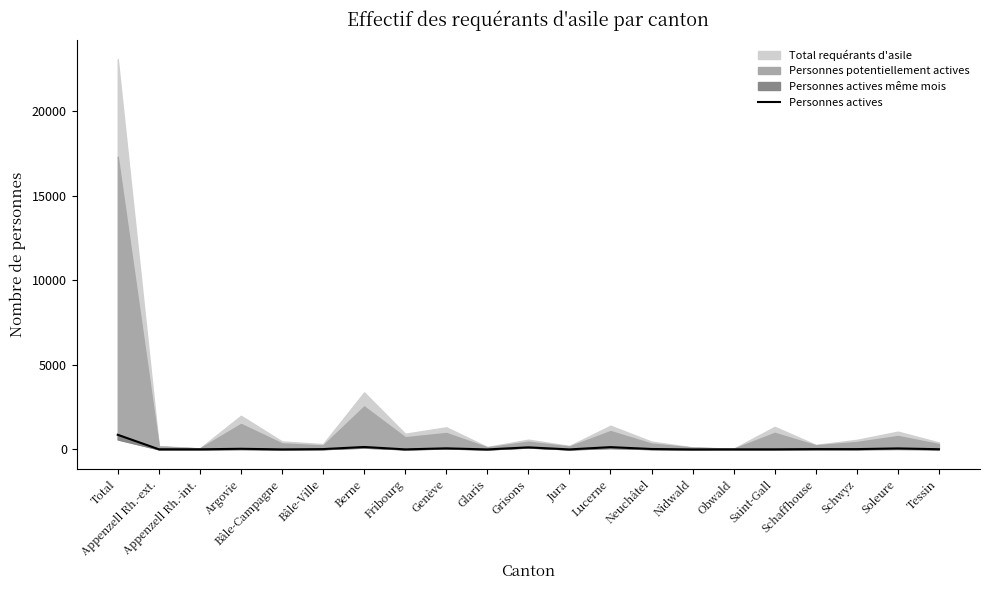

What is the sum of the values at Soleure and Obwald?

63